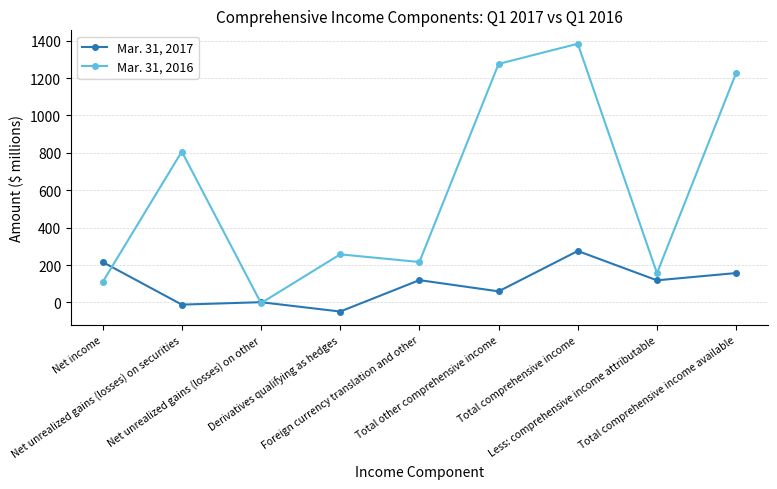

Where does the Mar. 31, 2017 series first go above 118?

Net income